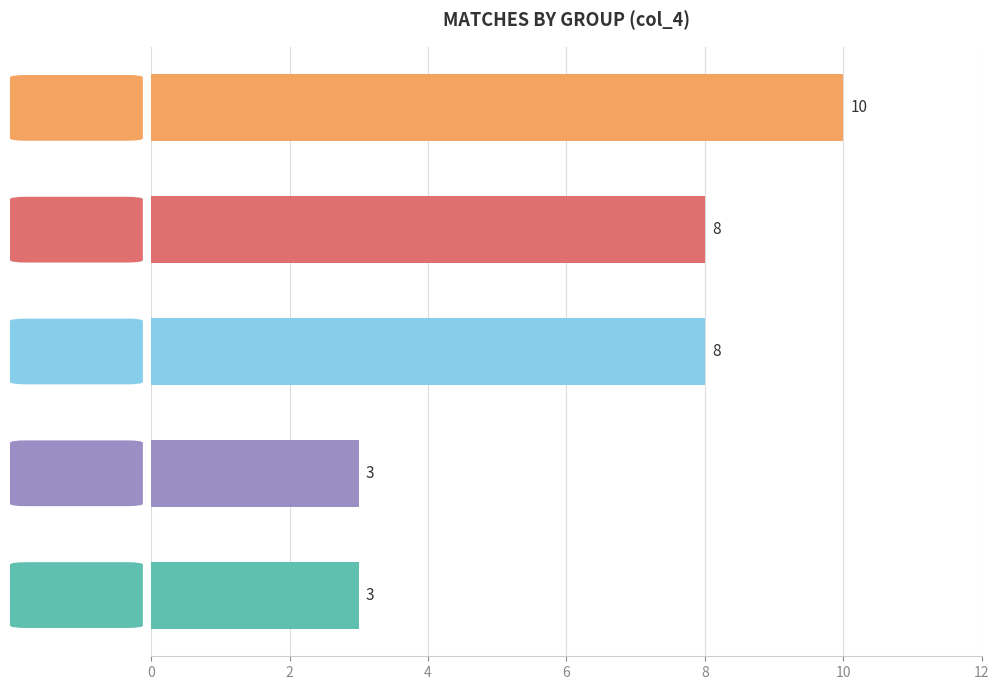

What is the change in value from Group 1 to Group 4?

-7